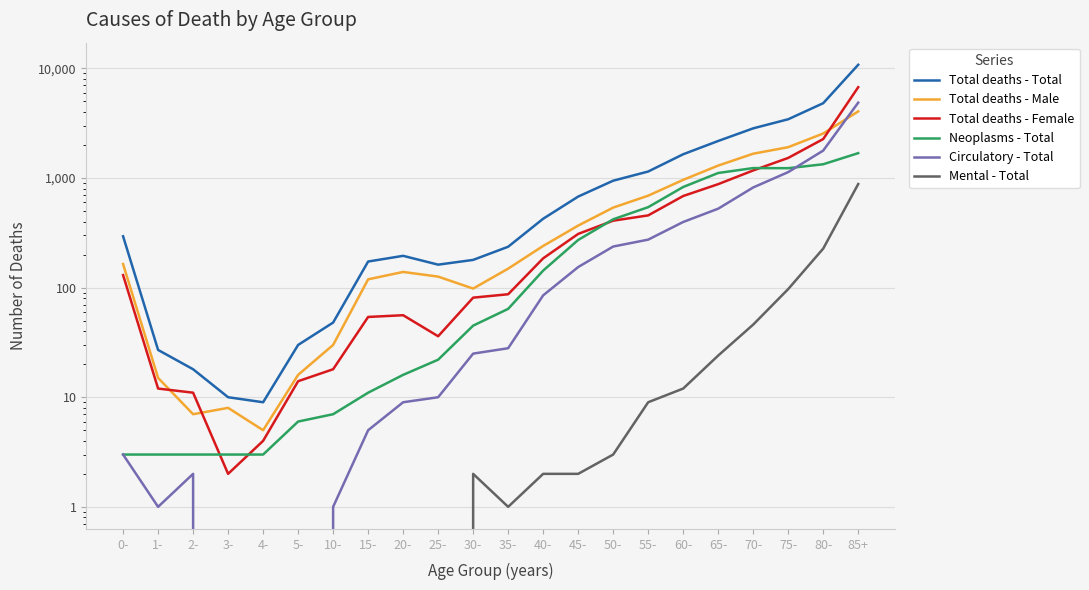

True or false: Total deaths - Male and Neoplasms - Total cross at least once.

False